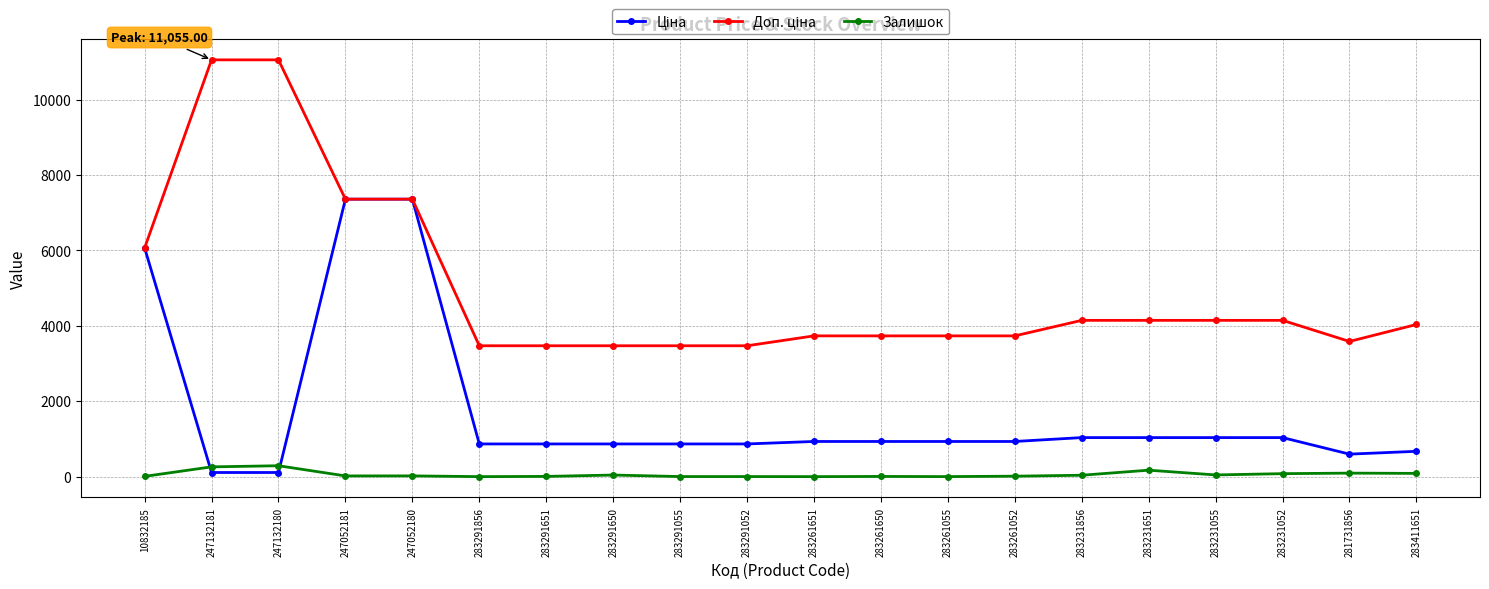

What position from the left is 283261650?

12